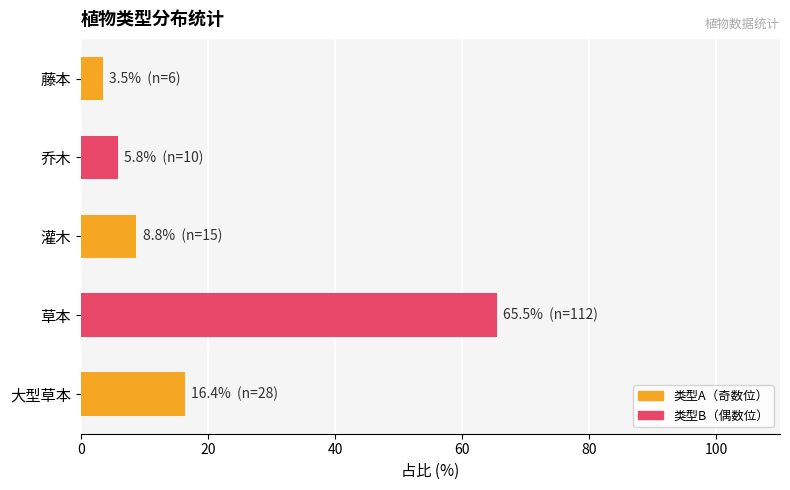

Approximately how many times larger is the value at 大型草本 compared to 乔木?

2.8